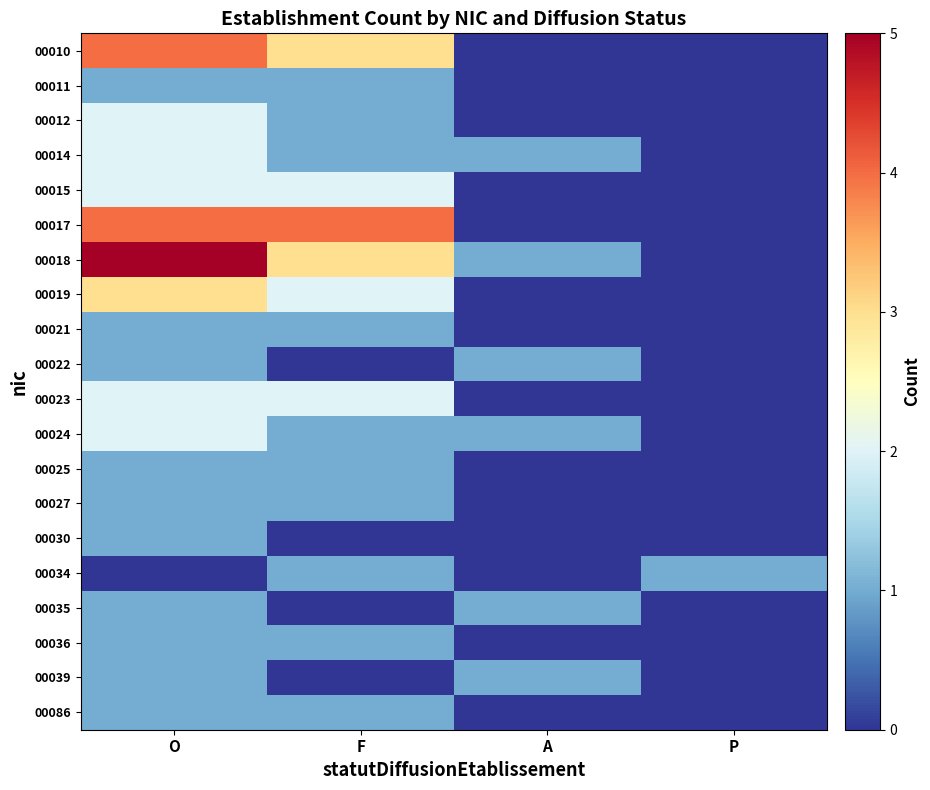

Reading right to left, extract all data points from this chart.

00010: P=0	A=0	F=3	O=4
00011: P=0	A=0	F=1	O=1
00012: P=0	A=0	F=1	O=2
00014: P=0	A=1	F=1	O=2
00015: P=0	A=0	F=2	O=2
00017: P=0	A=0	F=4	O=4
00018: P=0	A=1	F=3	O=5
00019: P=0	A=0	F=2	O=3
00021: P=0	A=0	F=1	O=1
00022: P=0	A=1	F=0	O=1
00023: P=0	A=0	F=2	O=2
00024: P=0	A=1	F=1	O=2
00025: P=0	A=0	F=1	O=1
00027: P=0	A=0	F=1	O=1
00030: P=0	A=0	F=0	O=1
00034: P=1	A=0	F=1	O=0
00035: P=0	A=1	F=0	O=1
00036: P=0	A=0	F=1	O=1
00039: P=0	A=1	F=0	O=1
00086: P=0	A=0	F=1	O=1